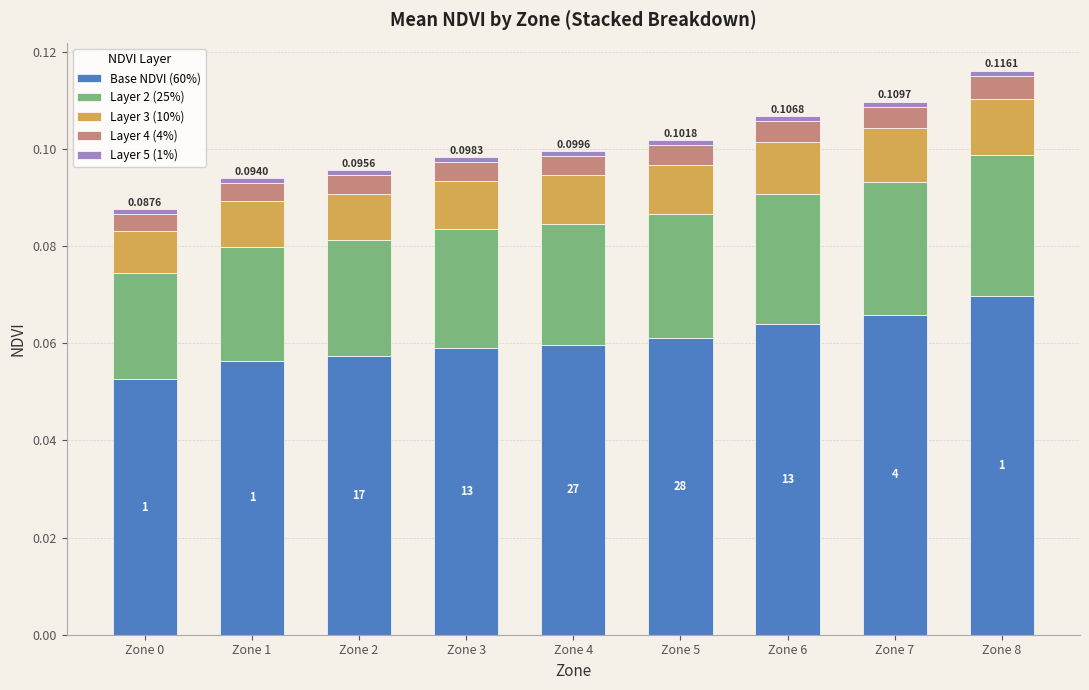

Count the Layer 2 (25%) values in the range 0 to 1.

9